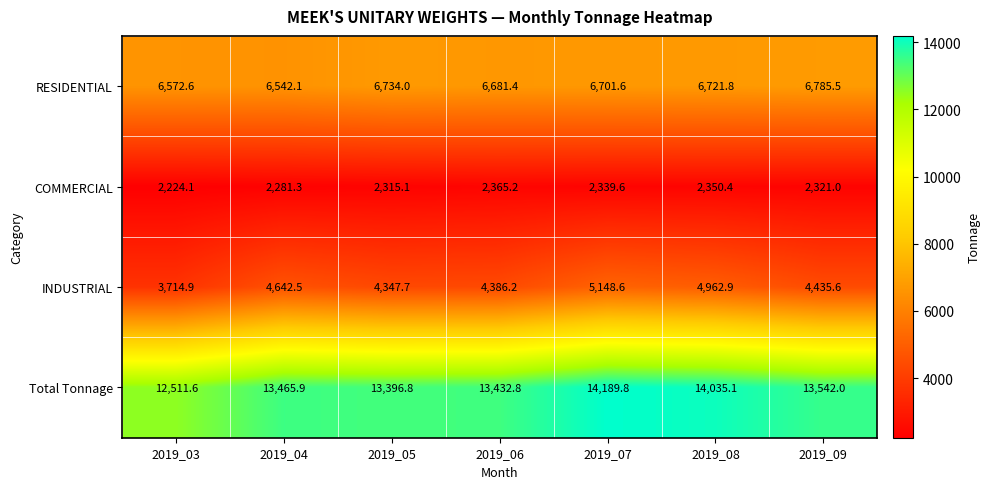

What is the smallest value displayed?

2224.1